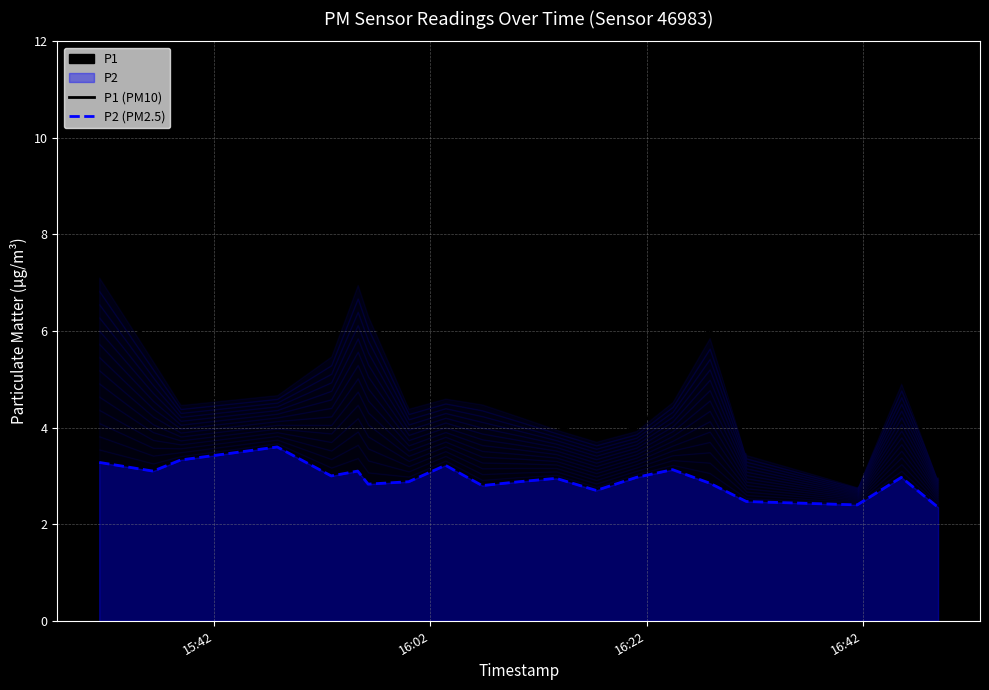

Is the value of P1 (PM10) at 15:42 greater than the value of P2 (PM2.5) at 16:22?

Yes